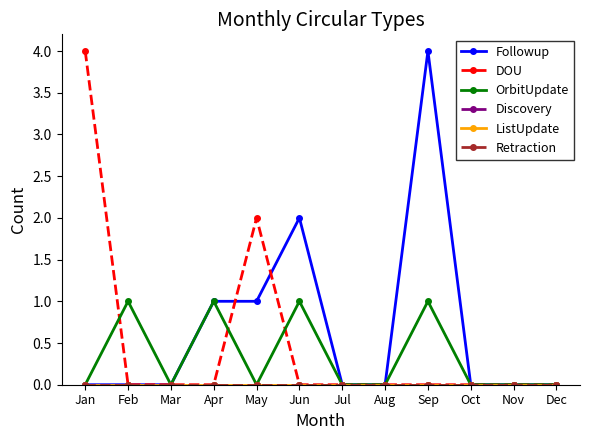

Reading left to right, what are all the values shown in this chart?

Followup: 0	0	0	1	1	2	0	0	4	0	0	0
DOU: 4	0	0	0	2	0	0	0	0	0	0	0
OrbitUpdate: 0	1	0	1	0	1	0	0	1	0	0	0
Discovery: 0	0	0	0	0	0	0	0	0	0	0	0
ListUpdate: 0	0	0	0	0	0	0	0	0	0	0	0
Retraction: 0	0	0	0	0	0	0	0	0	0	0	0